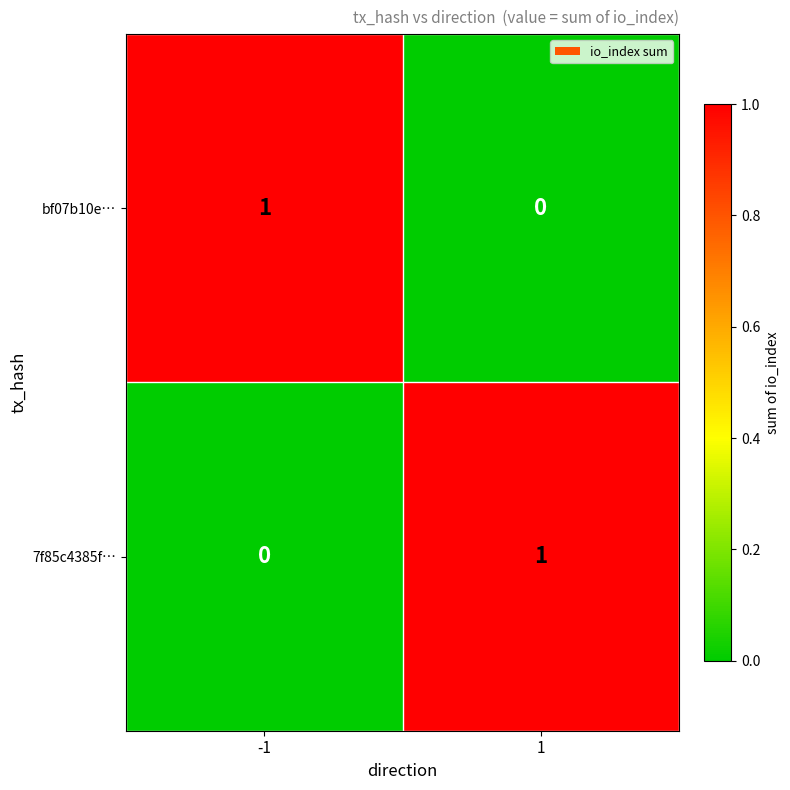

At 1, list the series in order from smallest to largest.

bf07b10e…, 7f85c4385f…